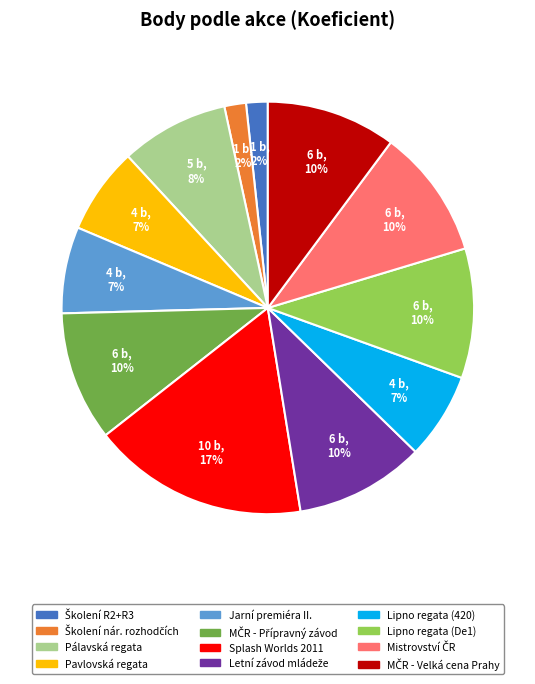

Which category has the biggest portion of the pie?

Splash Worlds 2011